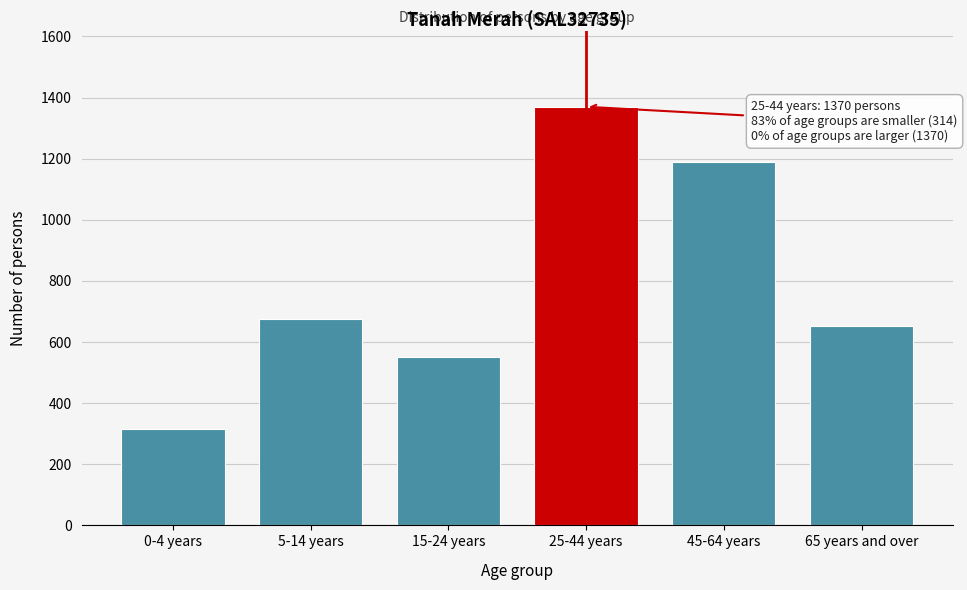

Reading left to right, transcribe all the data shown in this chart.

0-4 years=314	5-14 years=677	15-24 years=552	25-44 years=1370	45-64 years=1189	65 years and over=651